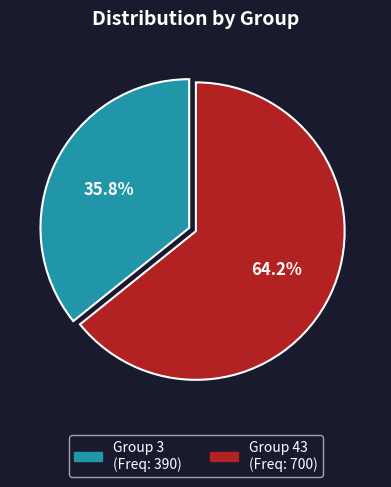

Count the number of slices in the pie.

2